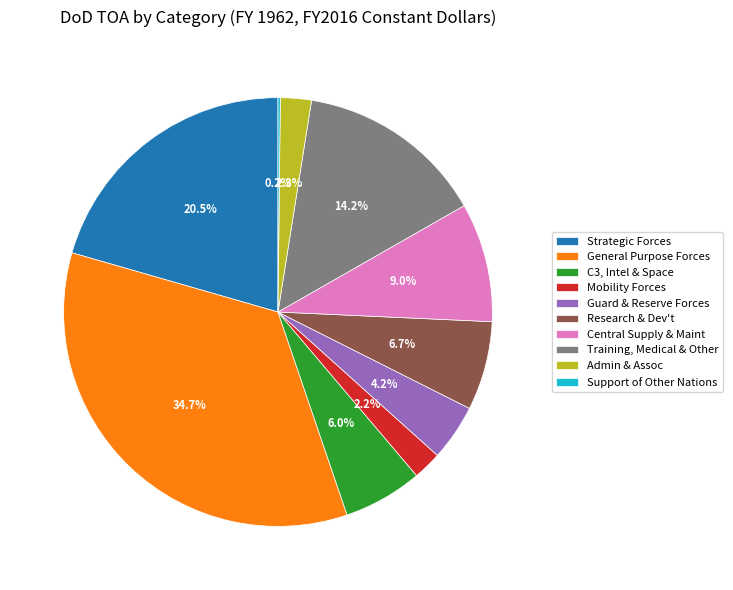

Which category has the biggest portion of the pie?

General Purpose Forces